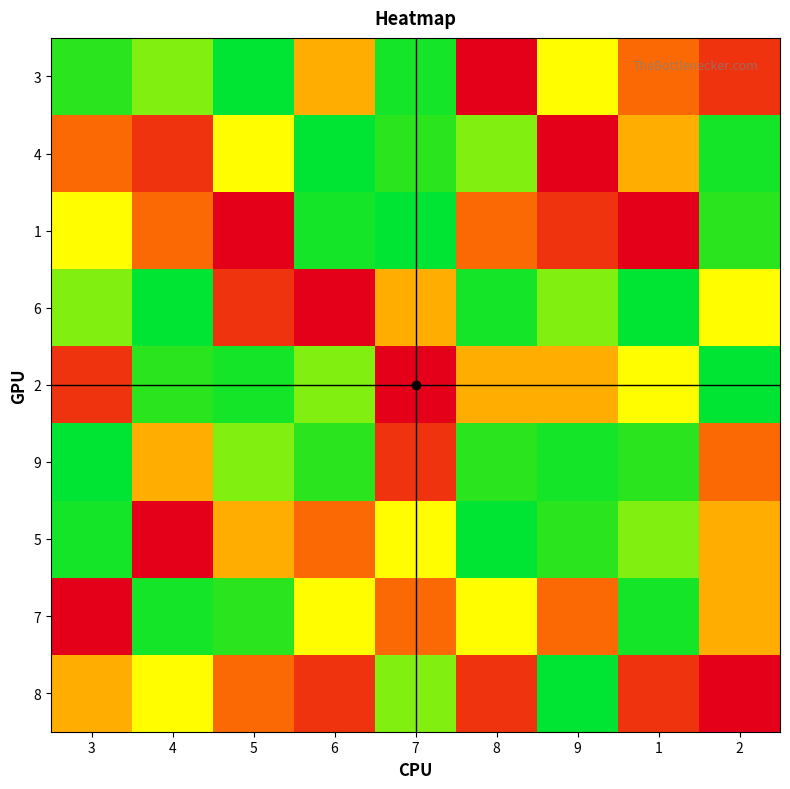

Which series has the largest total across all categories?

8